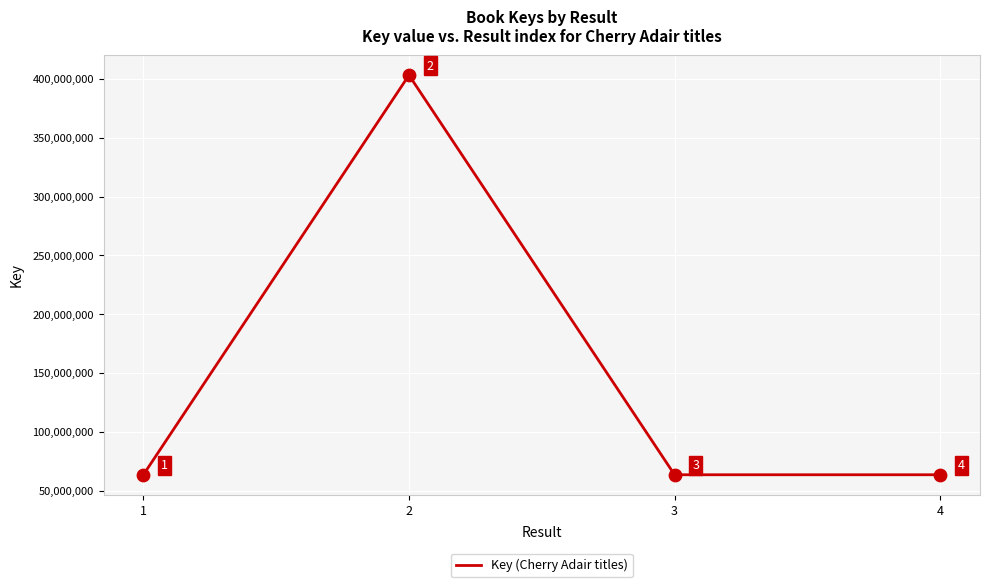

Which has a higher value, 2 or 3?

2